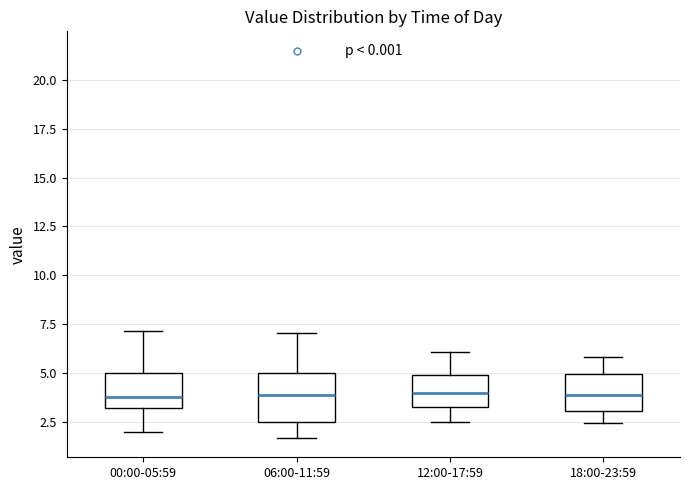

Comparing the boxes themselves (not the whiskers), which one is the tallest?

06:00-11:59